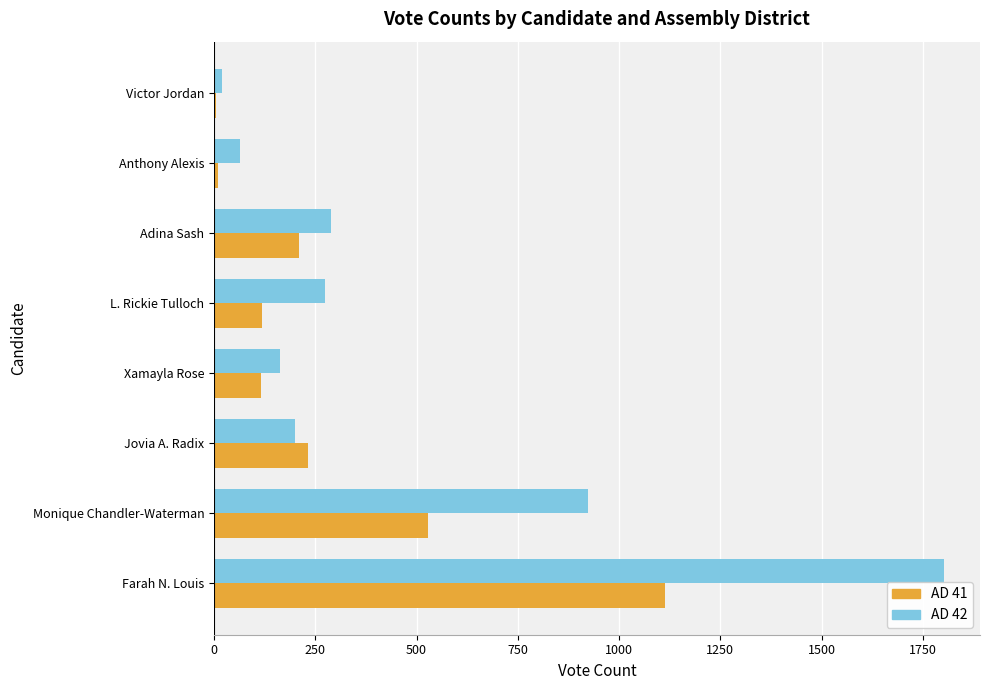

How many distinct data groups are displayed?

2